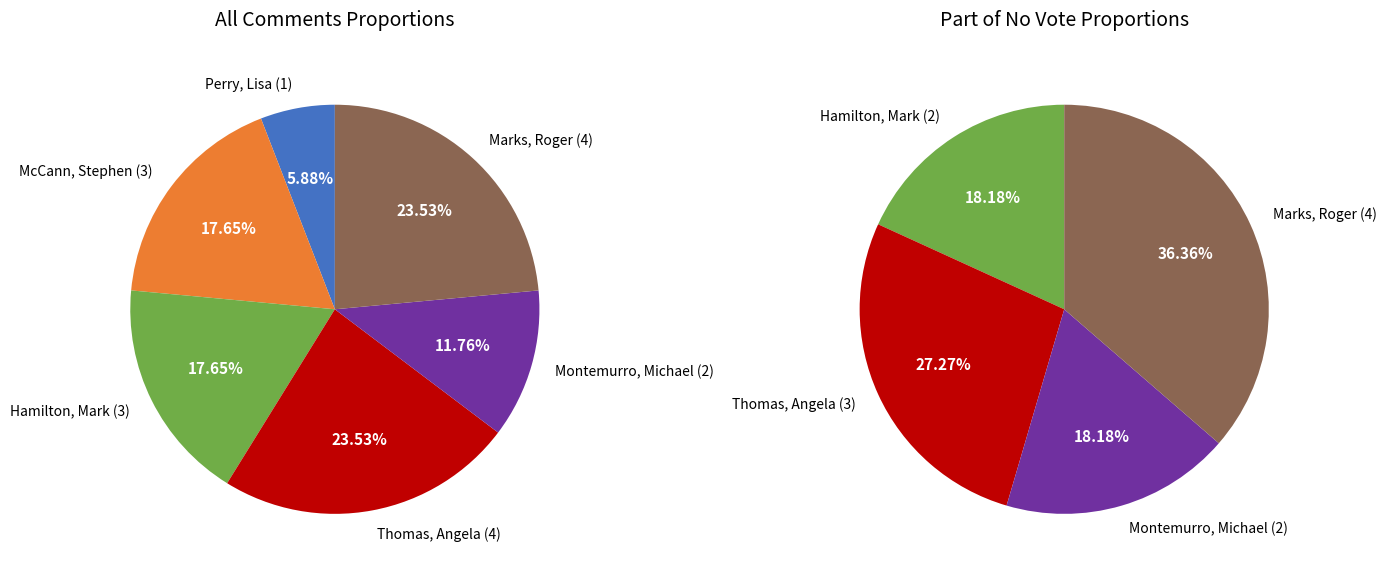

Is it true that McCann, Stephen is 4% of the pie?

False